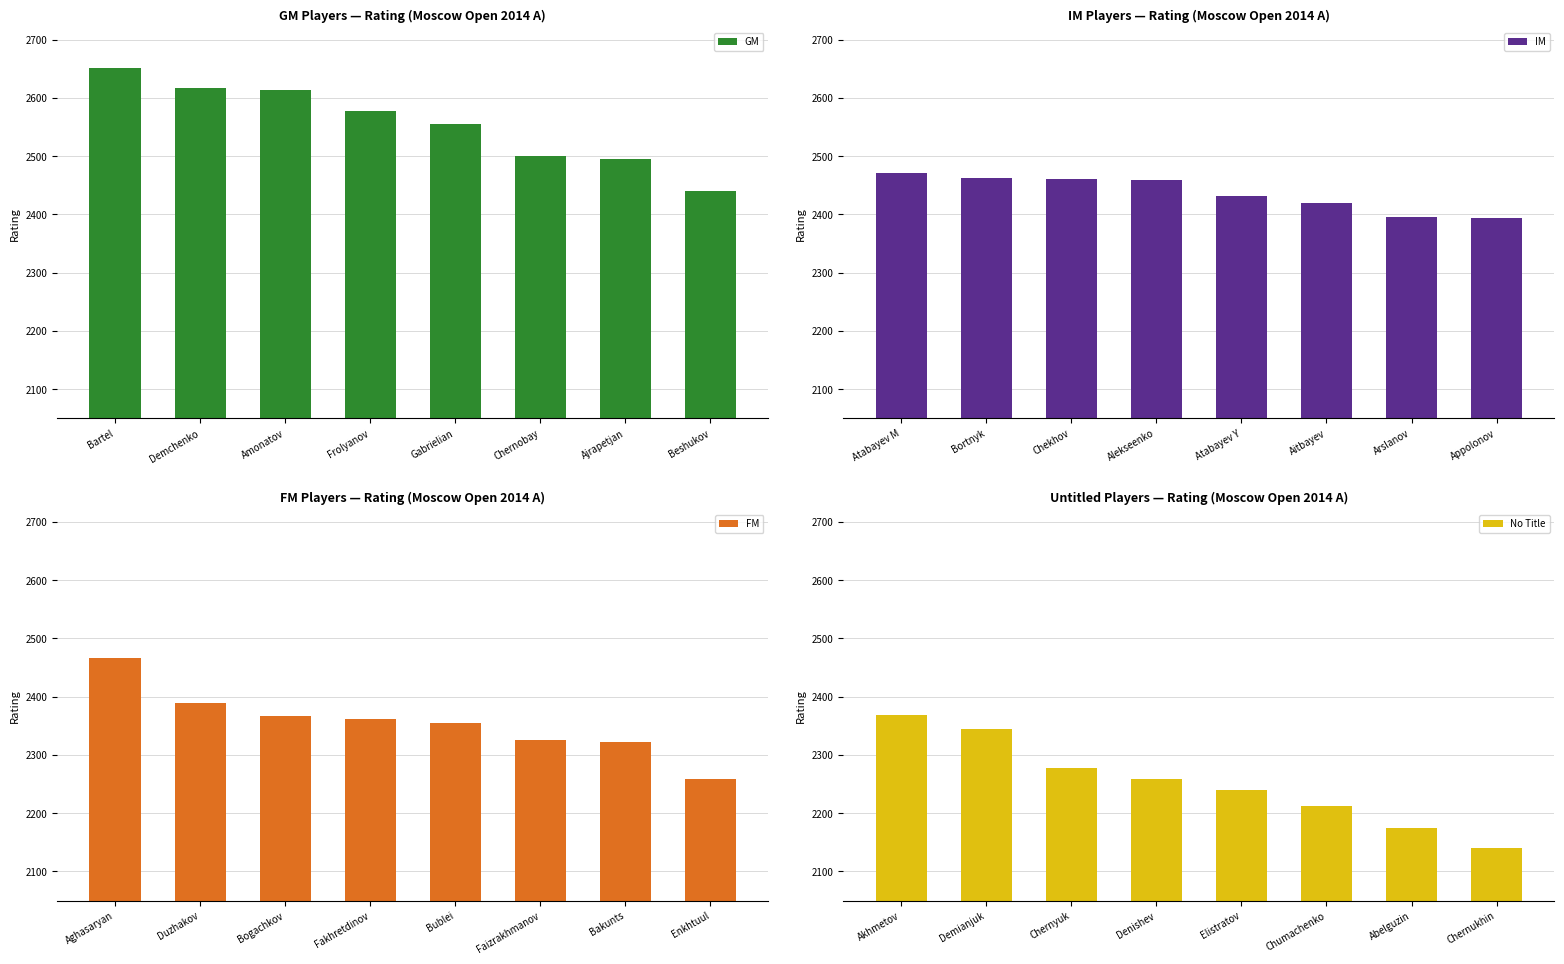

What is the average value of the FM series?

2356